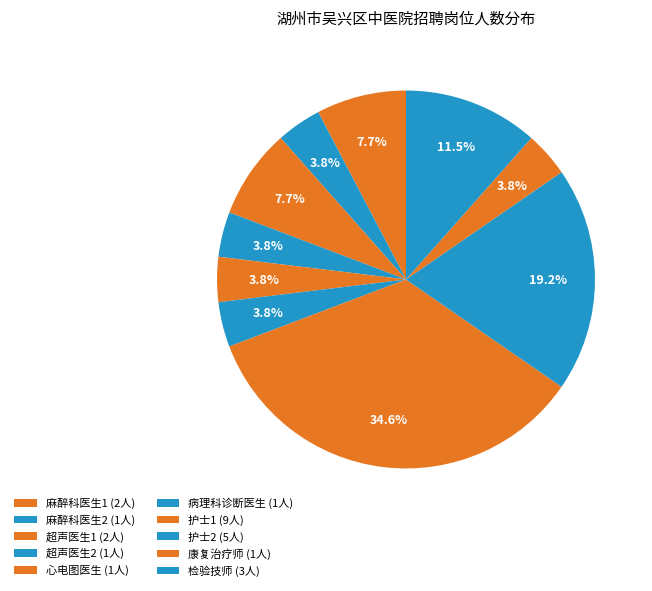

How many slices are in this pie chart?

10